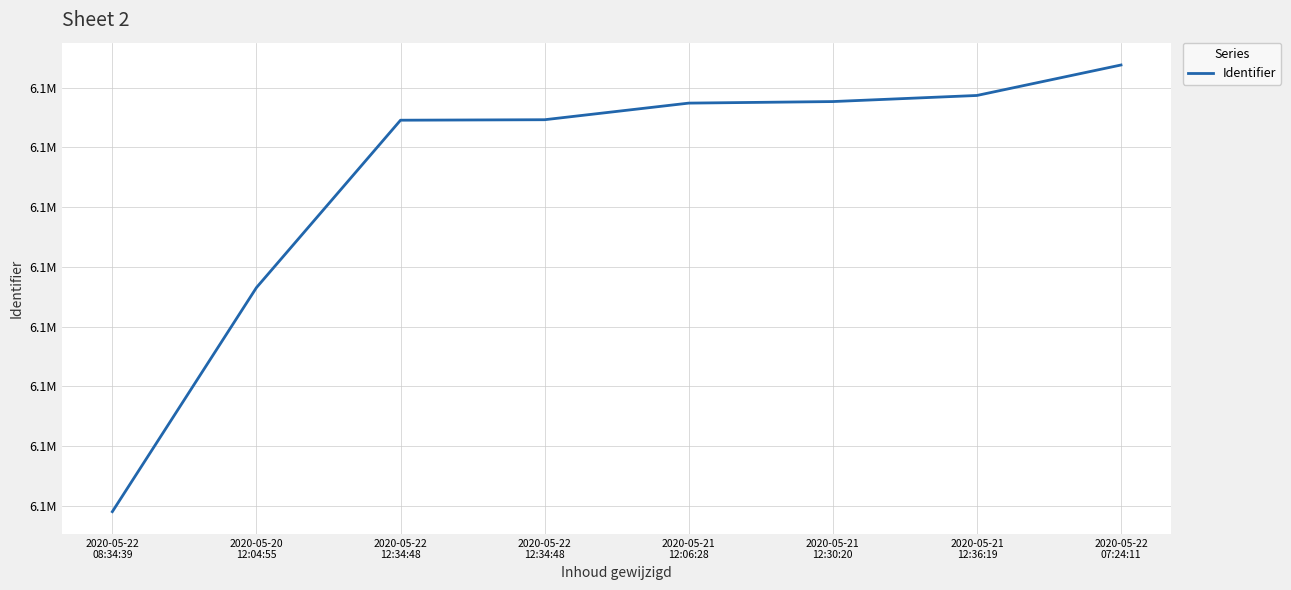

Is this an area chart (filled region under the line)?

No